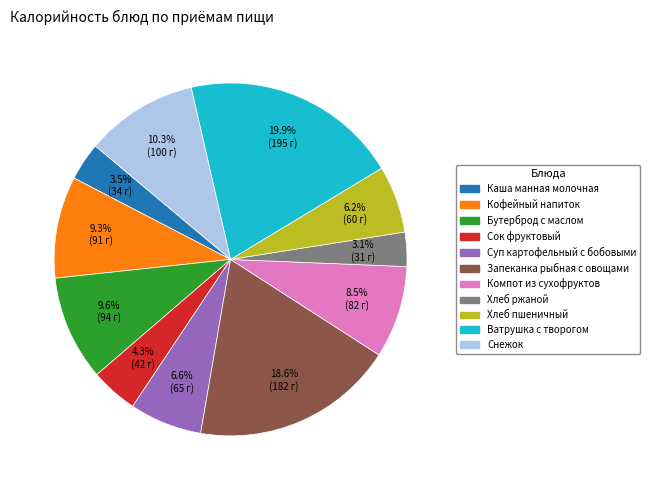

Approximately how many times larger is the value at Суп картофельный с бобовыми compared to Запеканка рыбная с овощами?

0.4